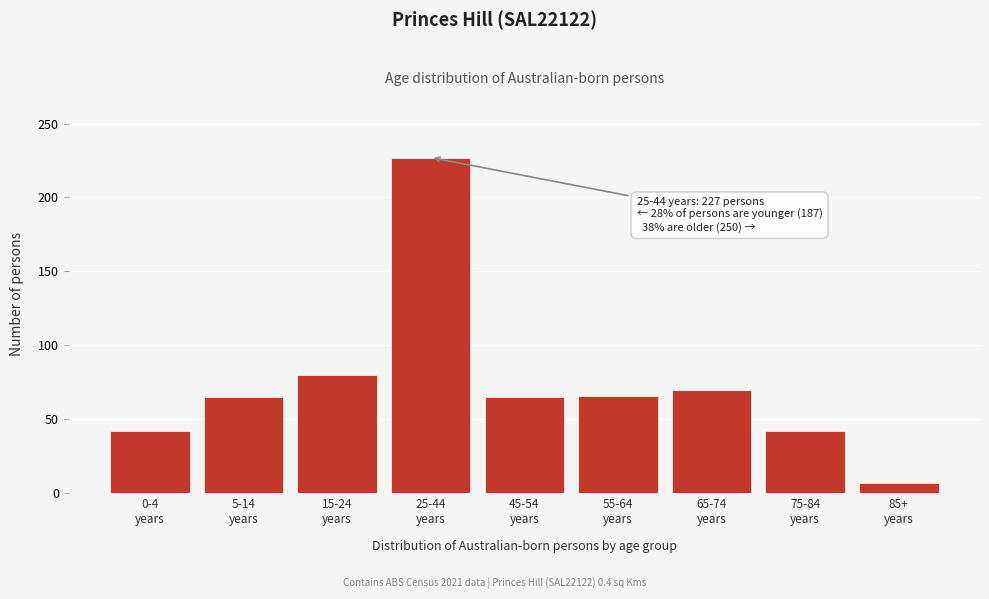

What is the average value?

74